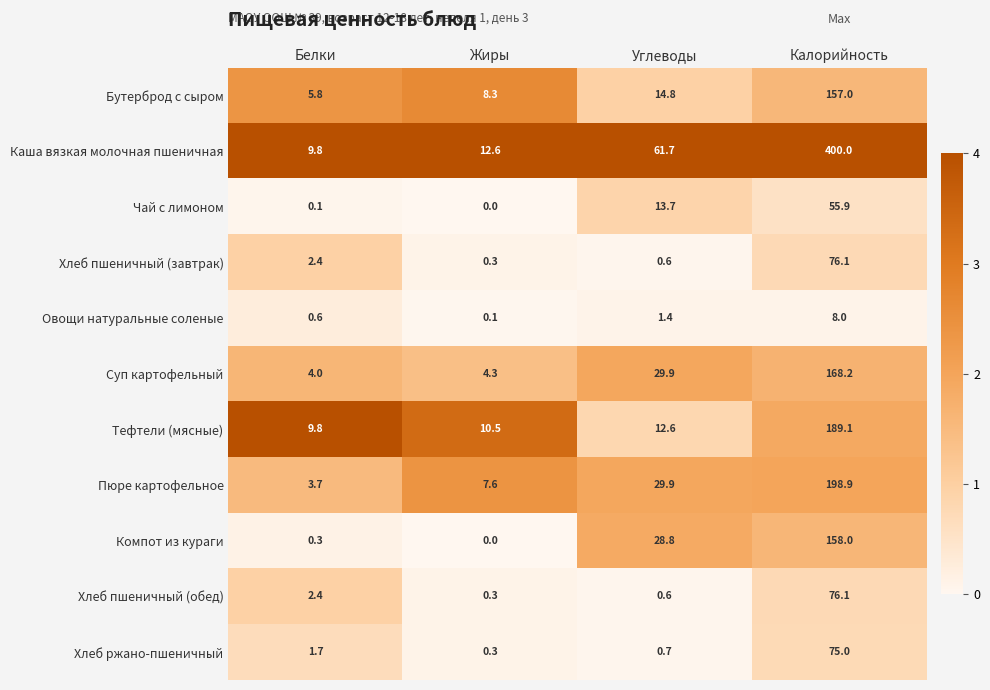

At which label is Суп картофельный closest to 86?

Углеводы